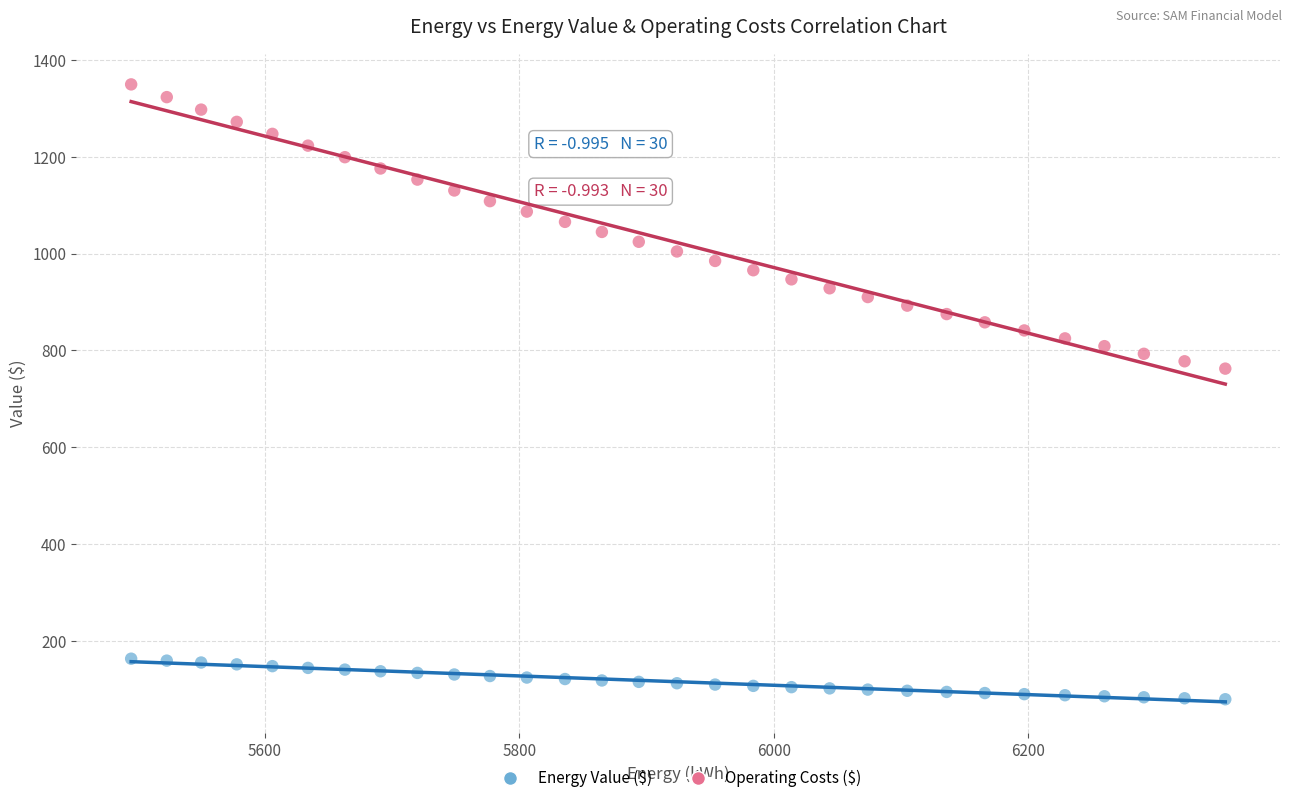

Which series contains the highest Y value?

Energy Value ($)